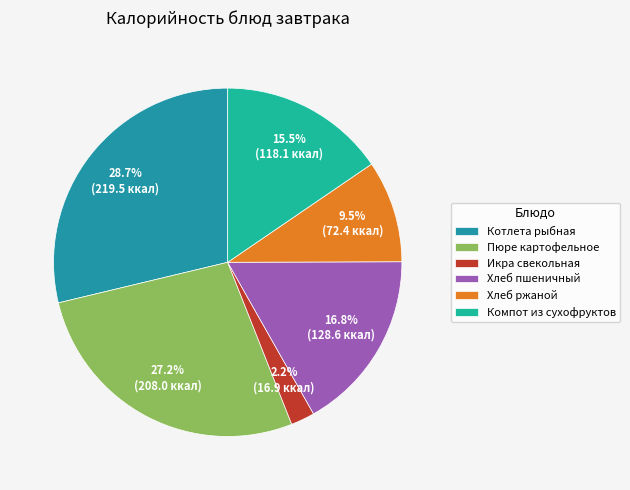

To the nearest percent, what is the combined percentage of Пюре картофельное and Хлеб пшеничный?

44%